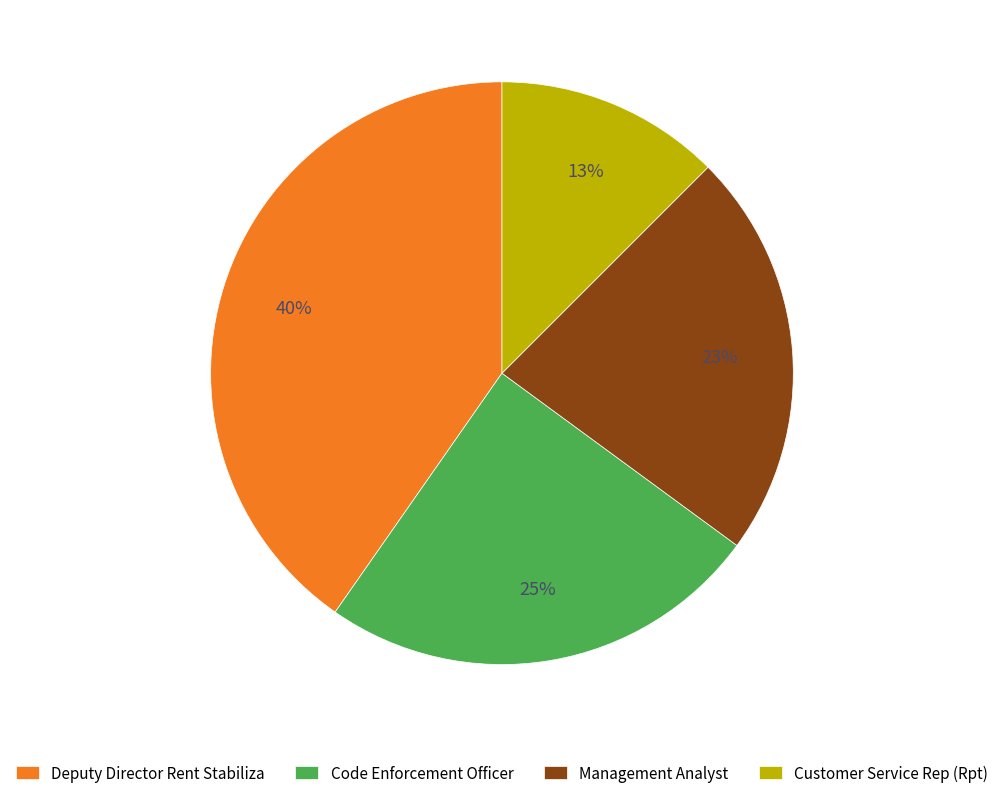

What percentage is the Customer Service Rep (Rpt) slice, to the nearest percent?

13%